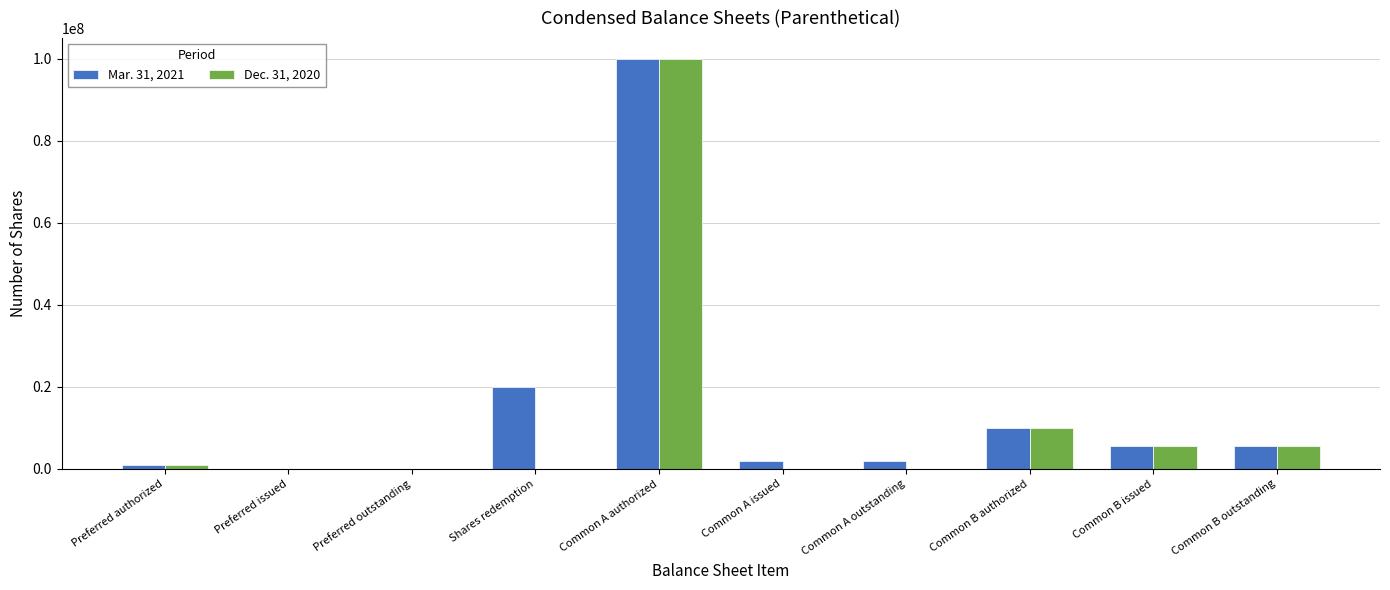

Does the chart contain stacked bars?

No